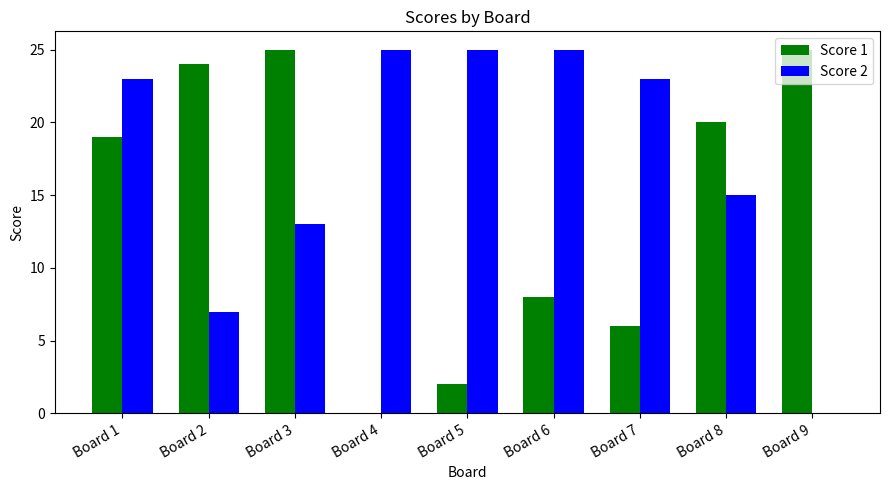

At which category is the sum across all series the highest?

Board 1